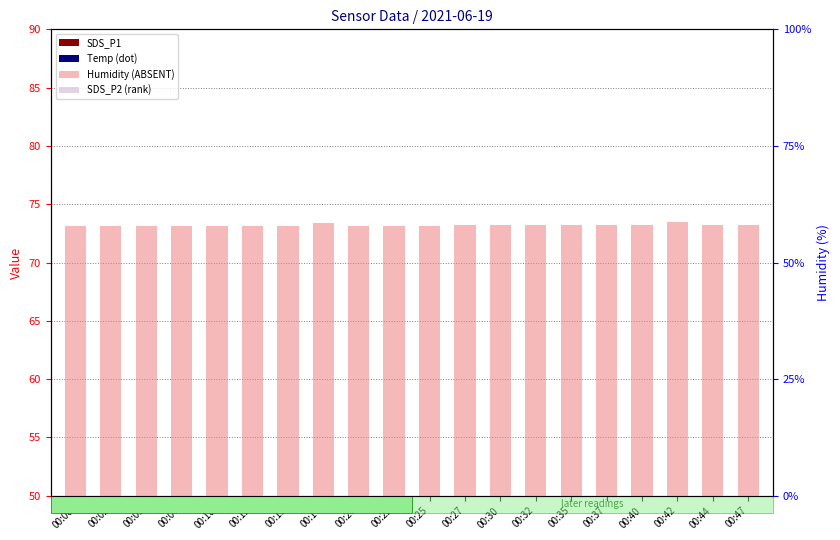

Which series contains the lowest Y value?

SDS_P2